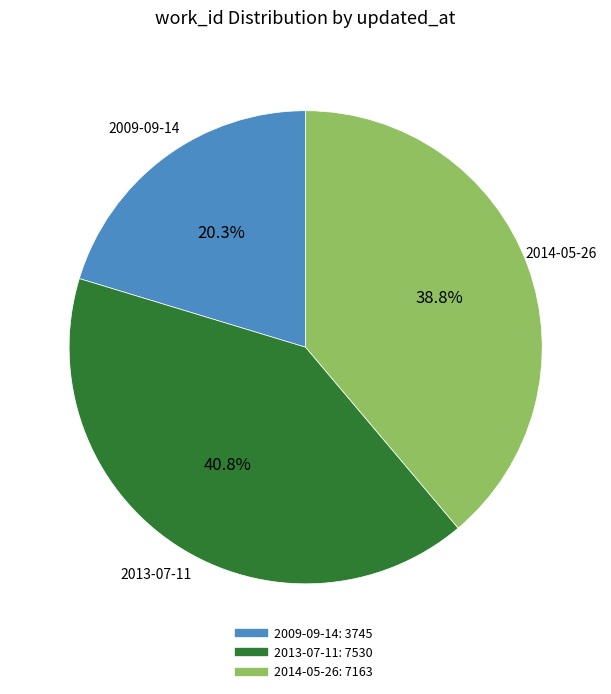

Which has a higher value, 2013-07-11 or 2009-09-14?

2013-07-11